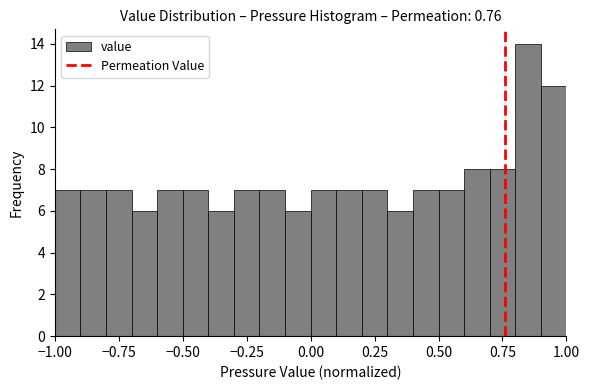

Around what value on the x-axis is the tallest bar? Give the approximate position of its centre, as read against the axis.

0.85